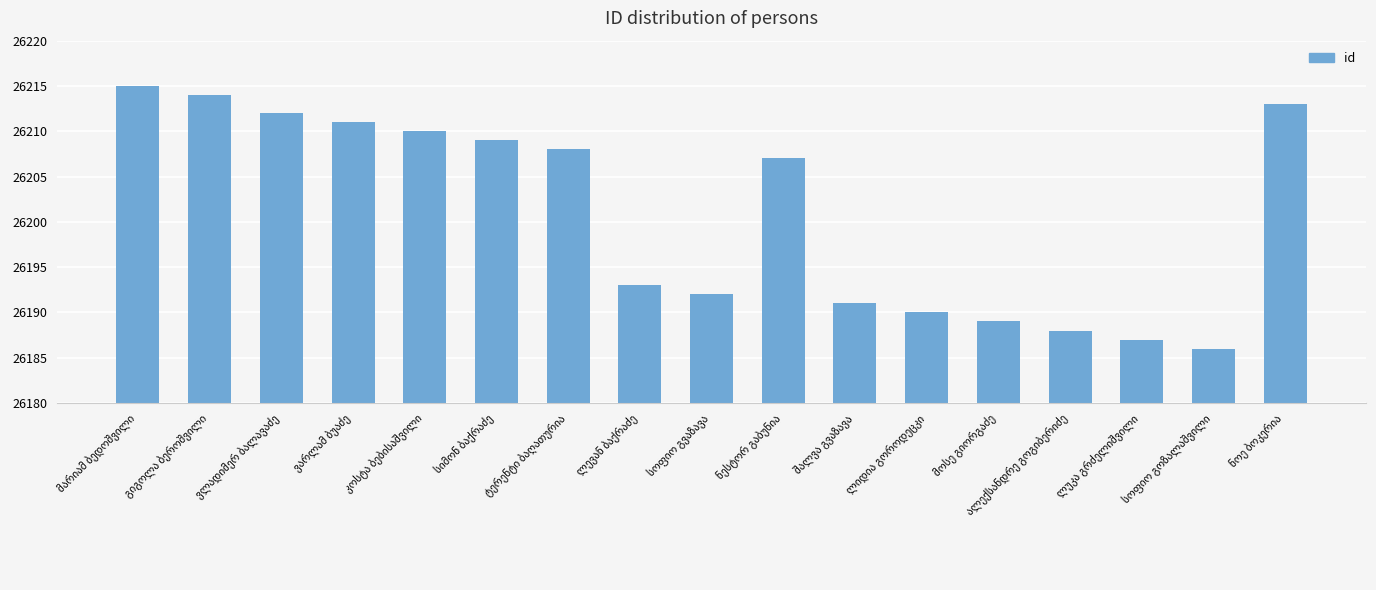

What is the difference between the maximum and minimum values?

29